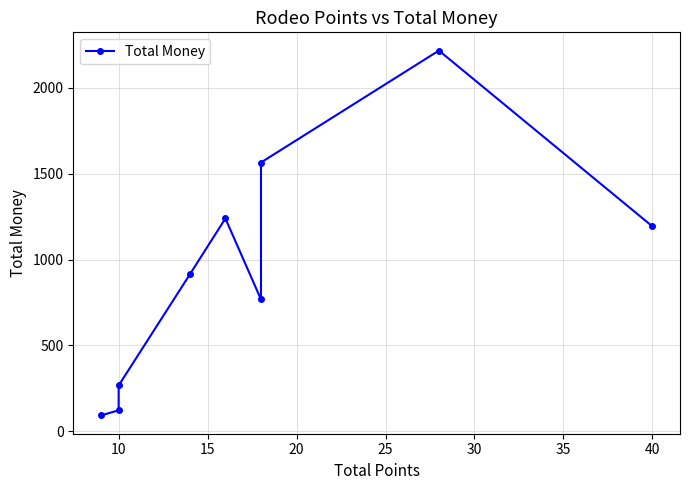

The value at 10 is 121.6. True or false?

True